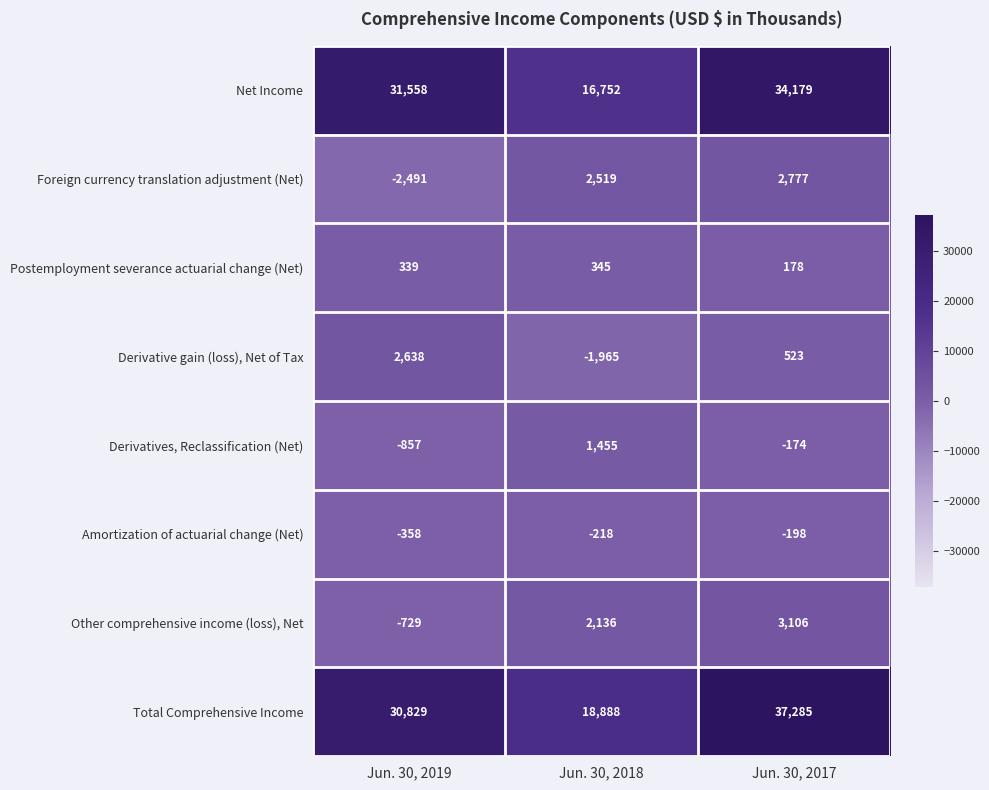

Which series has the largest range (max minus min)?

Total Comprehensive Income